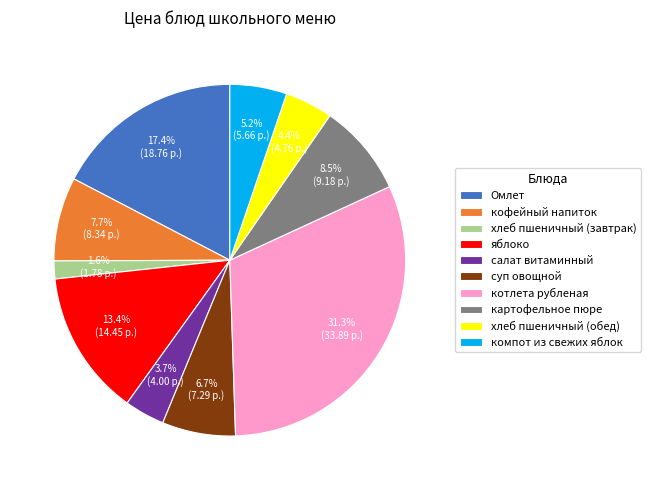

The кофейный напиток slice represents 22% of the pie. True or false?

False